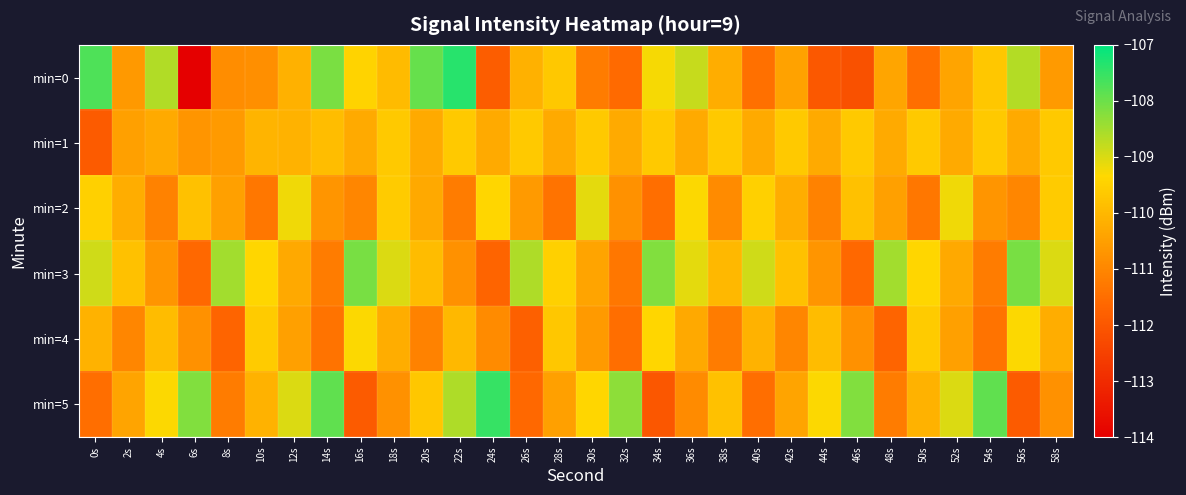

Which series changed the most between 28s and 56s?

min=3